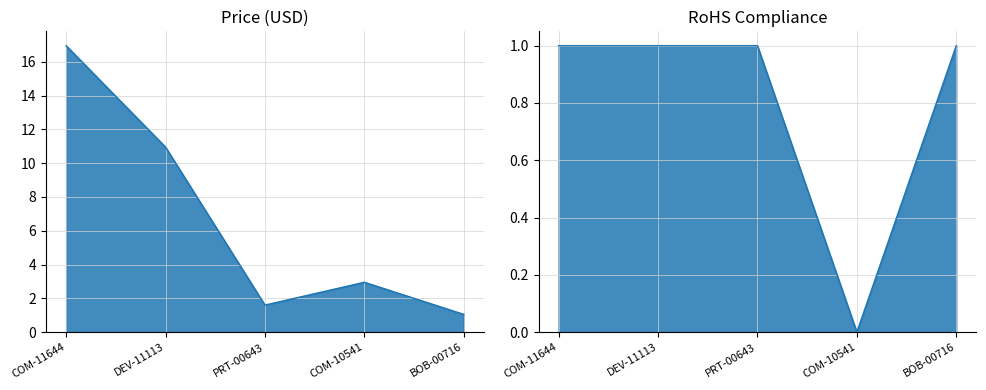

Reading left to right, transcribe all the data shown in this chart.

Price (USD): COM-11644=16.9	DEV-11113=10.9	PRT-00643=1.6	COM-10541=3.0	BOB-00716=1.1
RoHS Compliance: COM-11644=1.0	DEV-11113=1.0	PRT-00643=1.0	COM-10541=0.0	BOB-00716=1.0